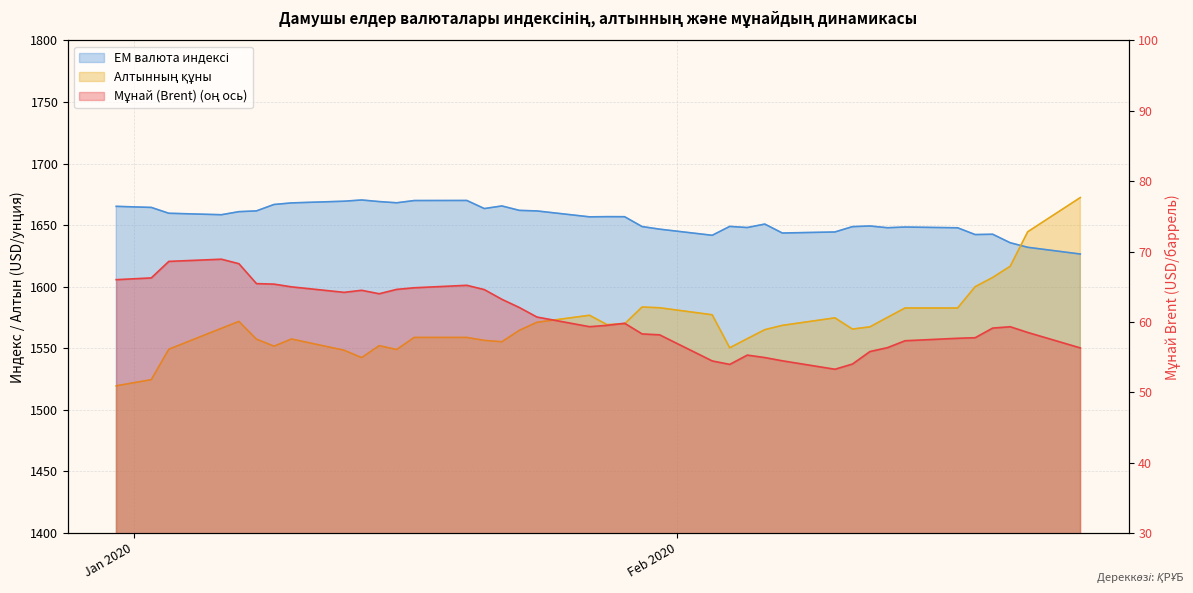

True or false: ЕМ валюта индексі and Мұнай (Brent) intersect in this chart.

False